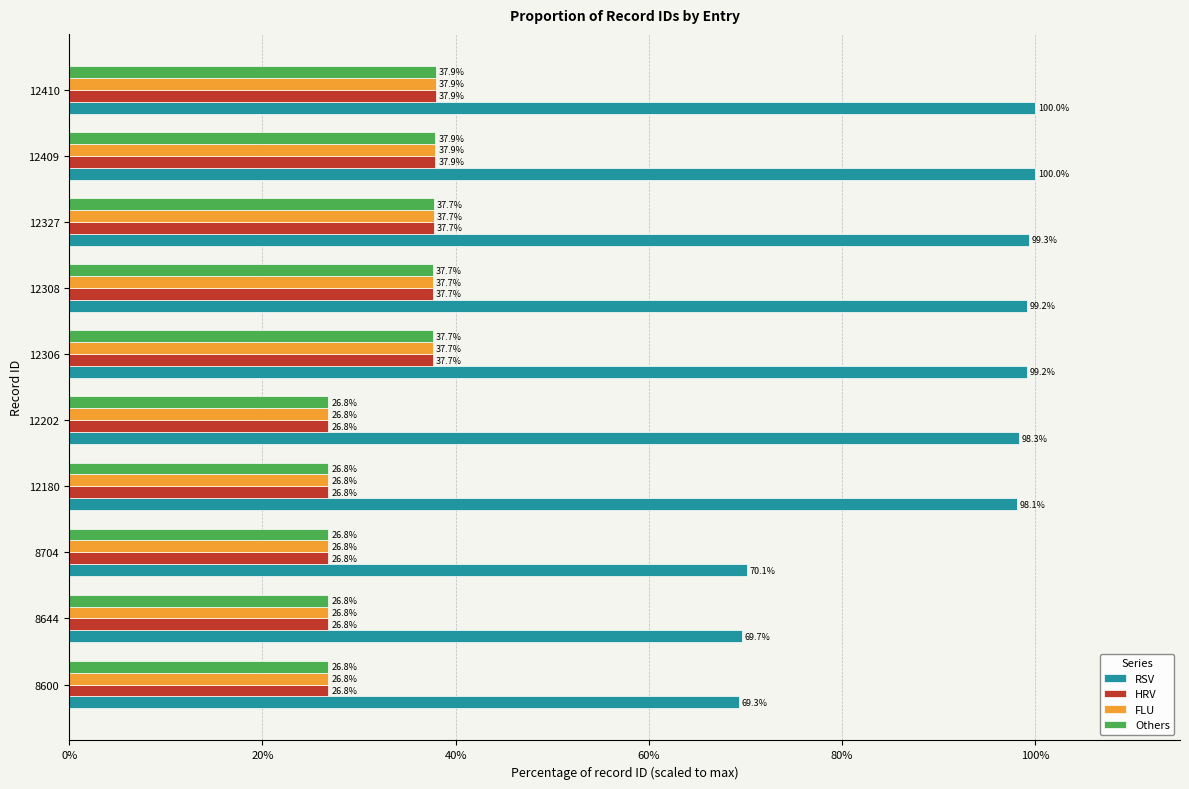

What value does the HRV series have at 12409?

37.9